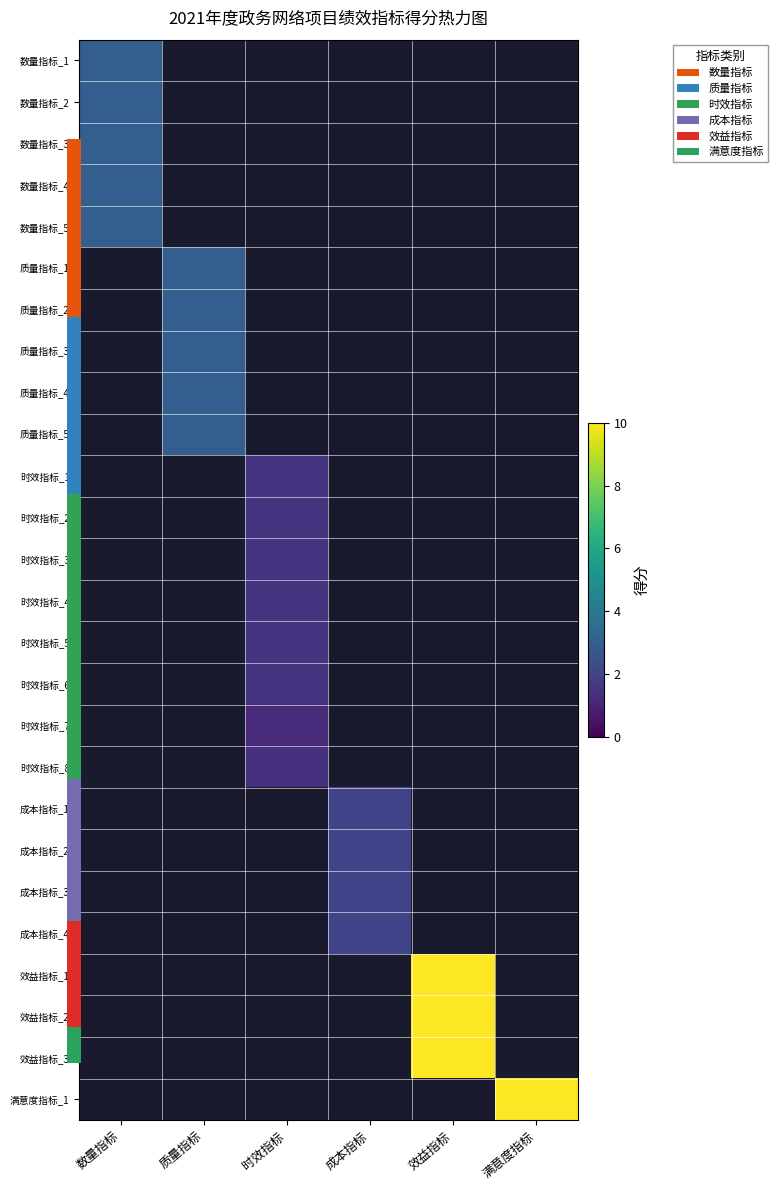

Which series has the largest range (max minus min)?

效益指标_1